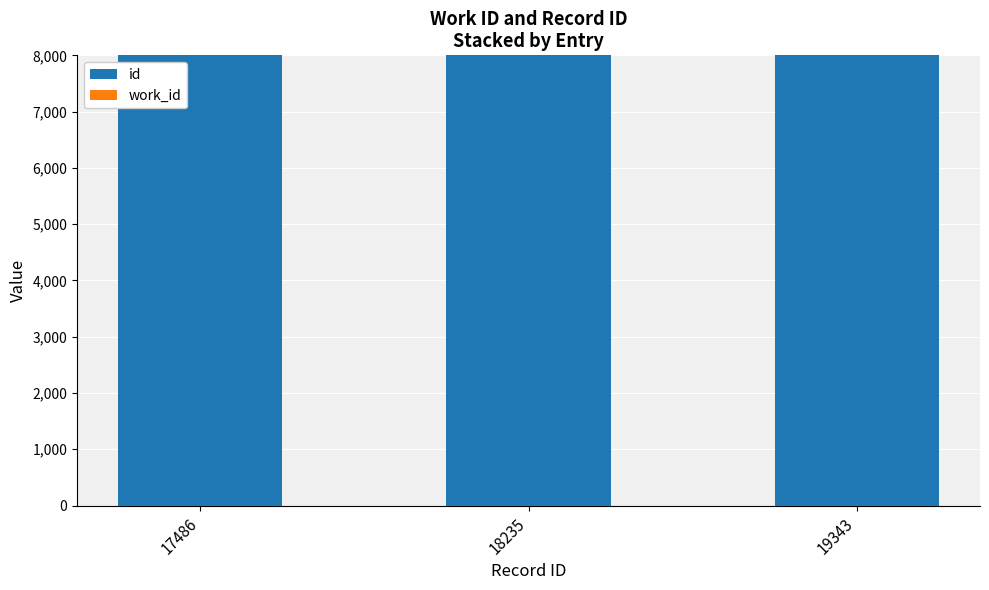

Count the number of categories in the chart.

3